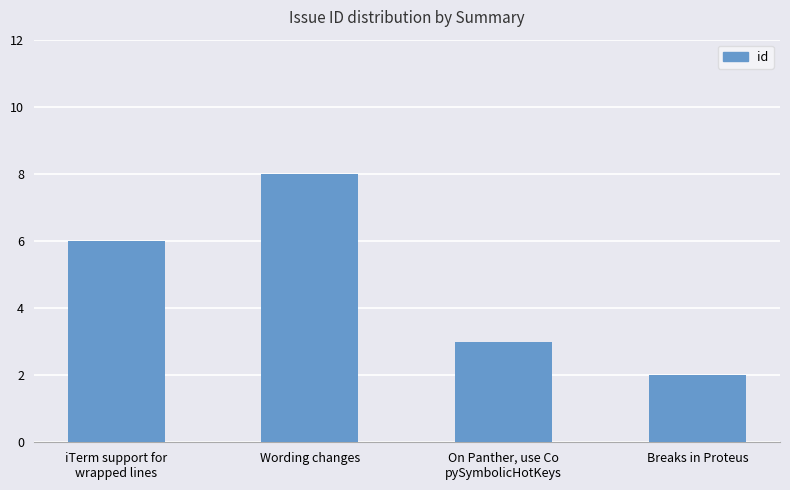

List the labels in order of value, largest first.

Wording changes, iTerm support for
wrapped lines, On Panther, use Co
pySymbolicHotKeys, Breaks in Proteus